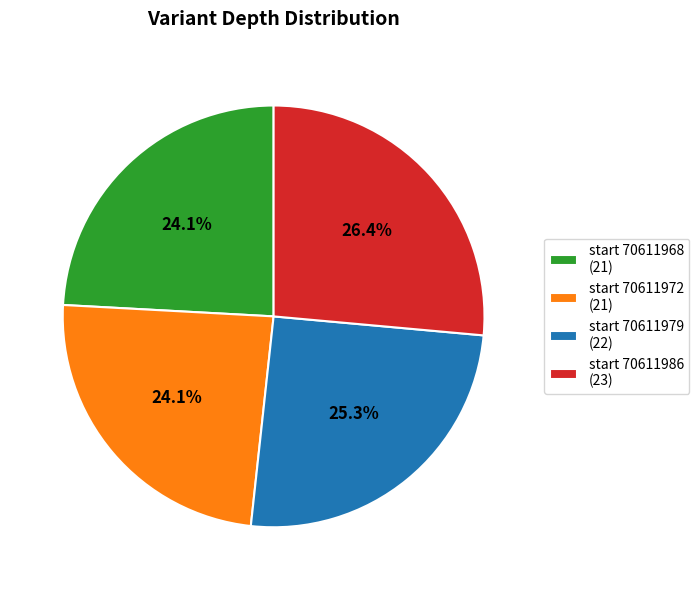

Combined, do start 70611972 (21) and start 70611968 (21) account for over 50%?

No